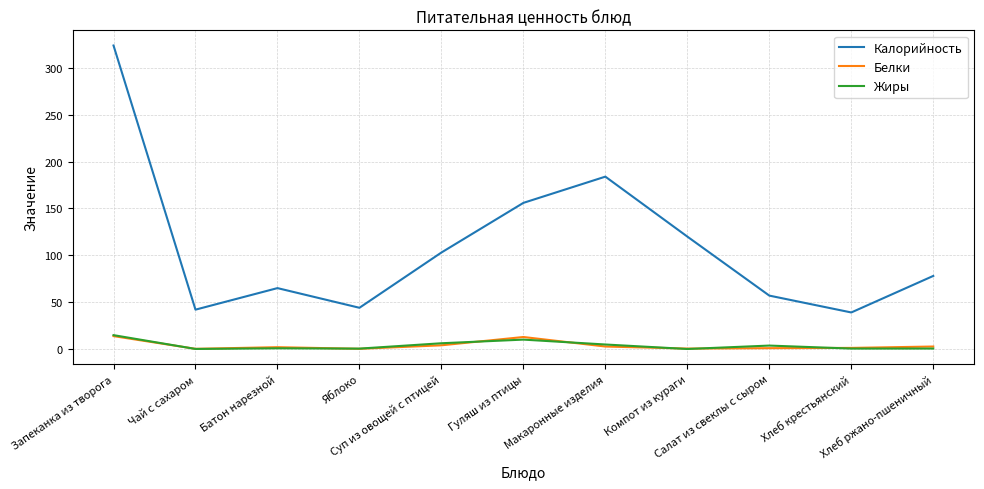

What is the greatest value displayed?

324.0